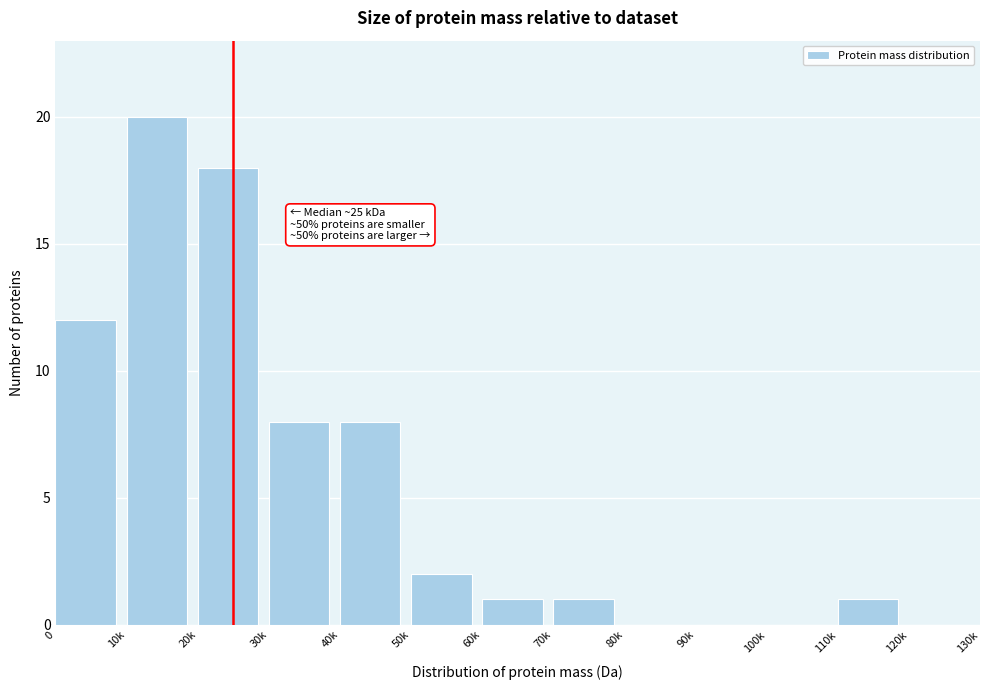

Reading right to left, extract all data points from this chart.

120k=0	110k=1	100k=0	90k=0	80k=0	70k=1	60k=1	50k=2	40k=8	30k=8	20k=18	10k=20	0=12